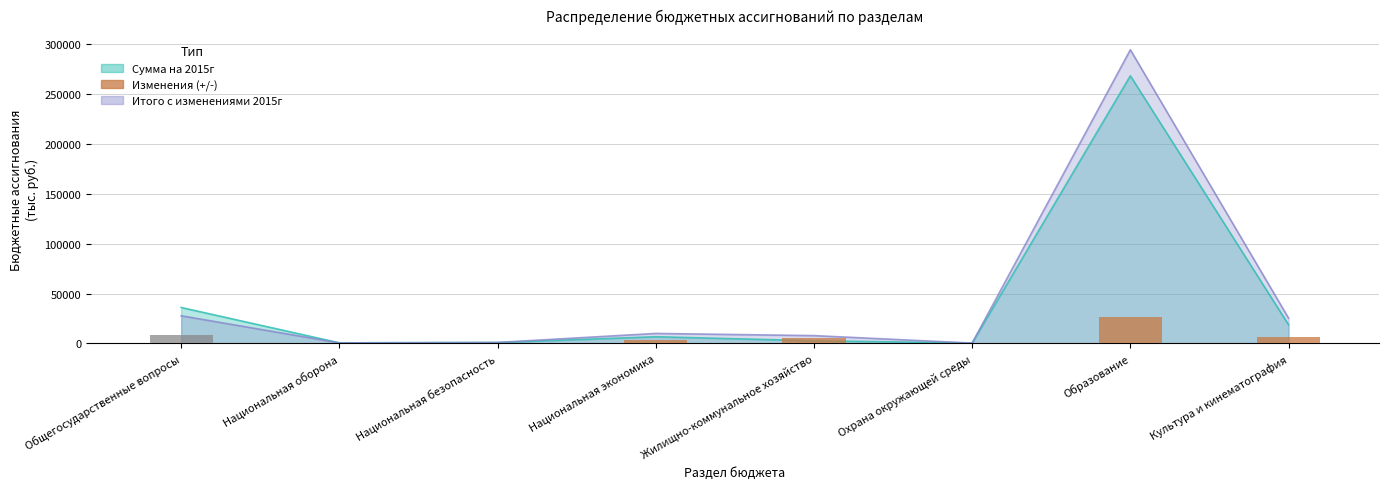

Reading left to right, list all the values displayed in this chart.

8312.0	67.7	103.8	3294.2	5155.6	53.0	26117.8	6659.2